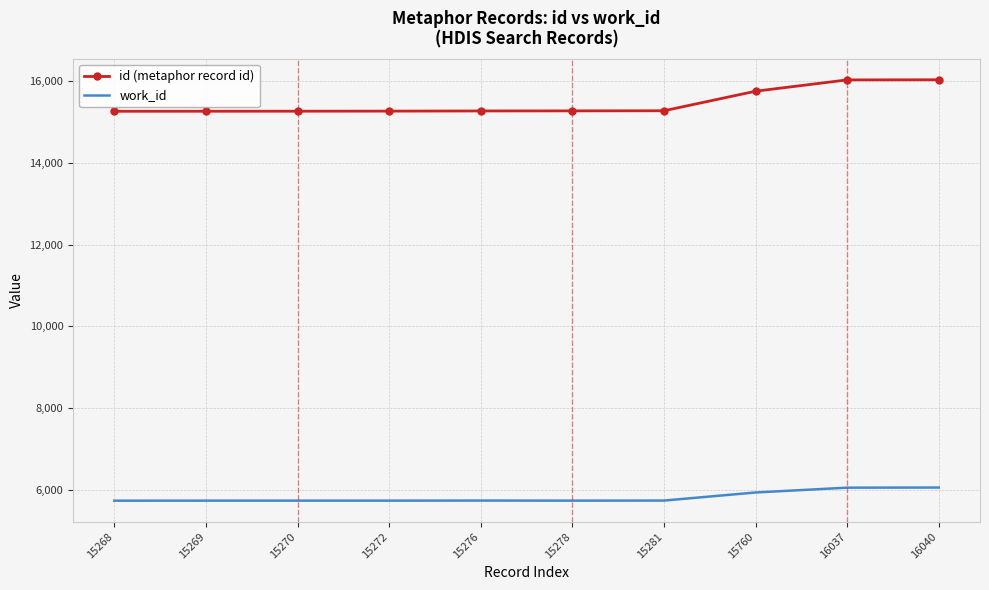

Is the value of id (metaphor record id) at 15278 greater than the value of work_id at 16037?

Yes